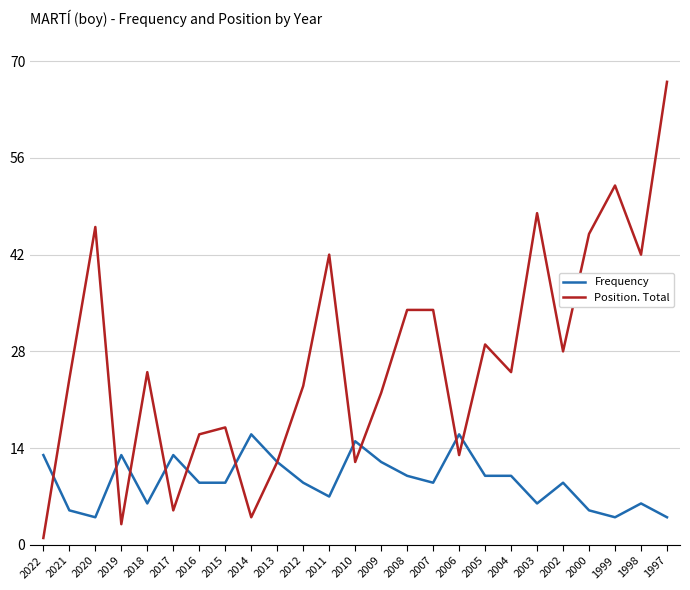

Between which two adjacent categories do Position. Total and Frequency first intersect?

2022 and 2021